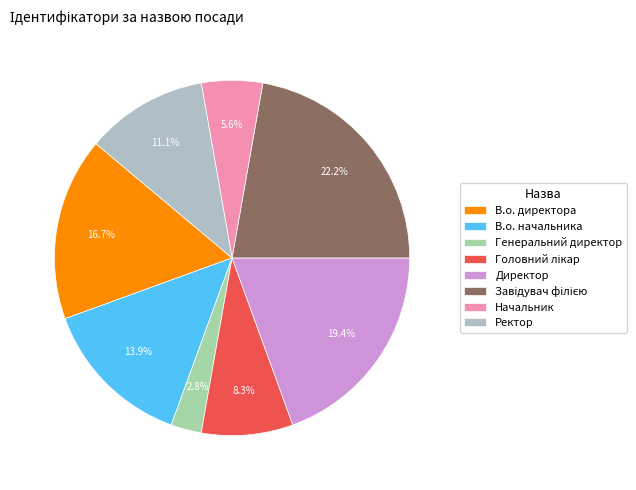

What is the change in value from В.о. начальника to Начальник?

-3